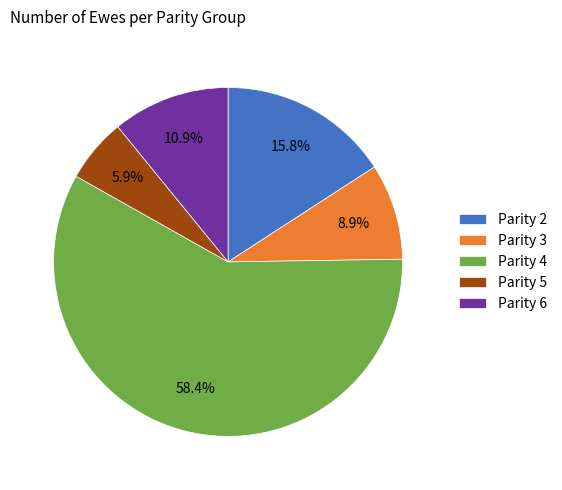

Does Parity 4 account for over 50% of the chart?

Yes